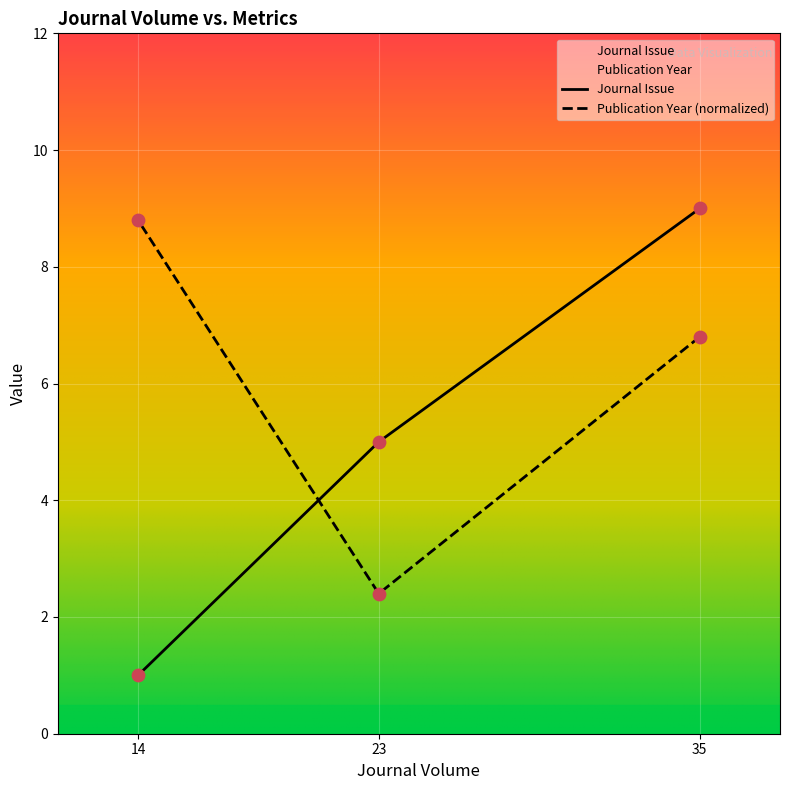

Is the value of Publication Year at 14 greater than the value of Journal Issue at 23?

Yes